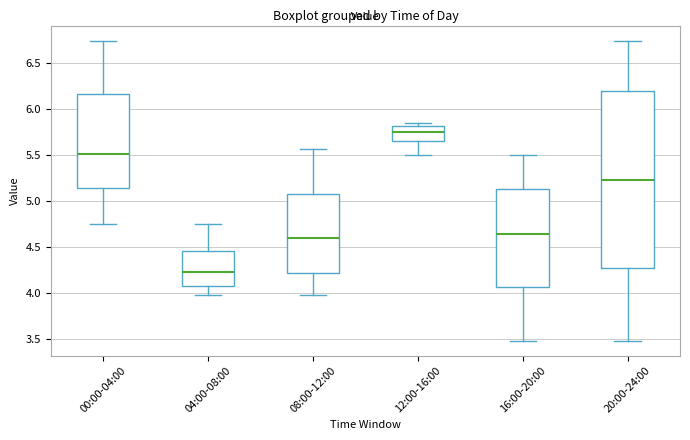

Reading left to right, transcribe this box plot: for each box, give where its median line is, the range the box spans, and where its two whiskers end, as read against the y-axis. The values are not printed on the chart, so give them approximately, as read against the axis.

00:00-04:00: median 5.50, box 5.15 to 6.15, whiskers 4.75 to 6.75
04:00-08:00: median 4.25, box 4.10 to 4.45, whiskers 4.00 to 4.75
08:00-12:00: median 4.60, box 4.20 to 5.05, whiskers 4.00 to 5.55
12:00-16:00: median 5.75, box 5.65 to 5.80, whiskers 5.50 to 5.85
16:00-20:00: median 4.65, box 4.05 to 5.10, whiskers 3.50 to 5.50
20:00-24:00: median 5.25, box 4.25 to 6.20, whiskers 3.50 to 6.75